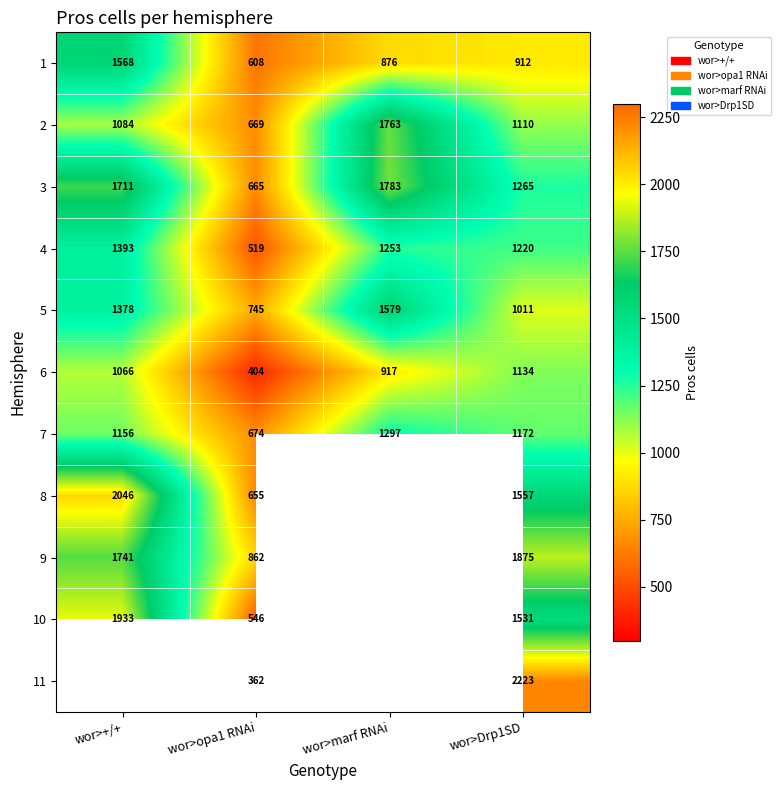

What is the spread (max minus min) of values at wor>+/+?

980.0